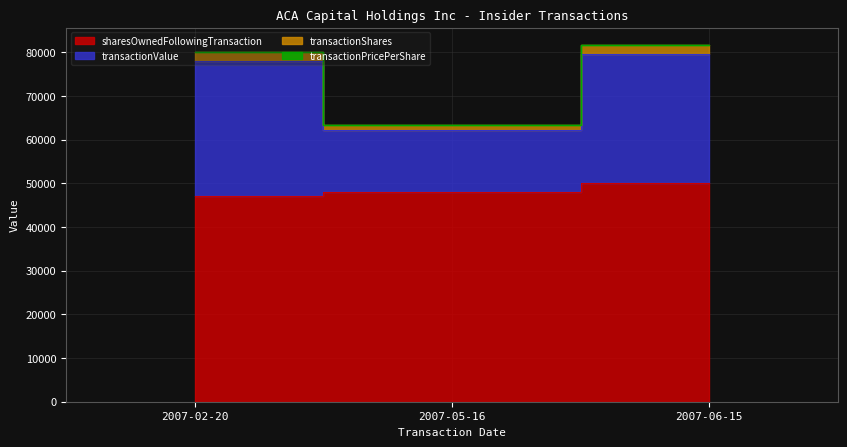

Which label corresponds to the largest value in the chart?

2007-06-15